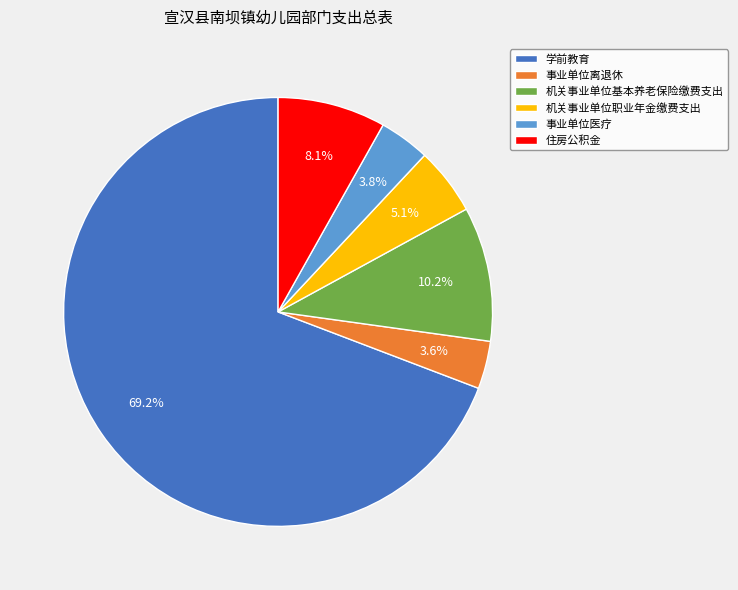

Which slice is the largest?

学前教育